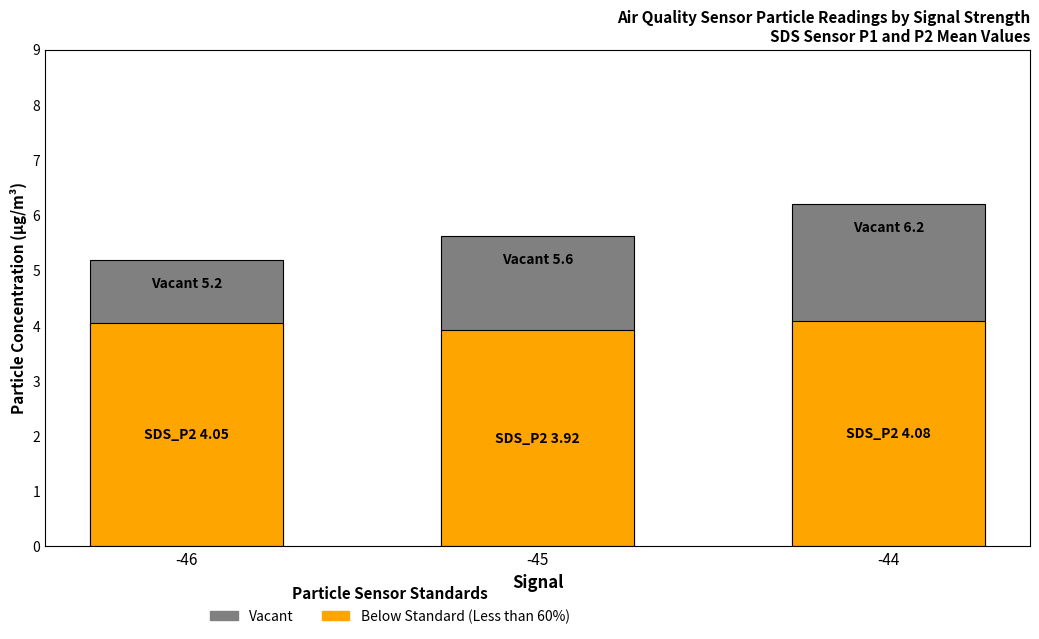

Between -45 and -46, which is larger?

-45